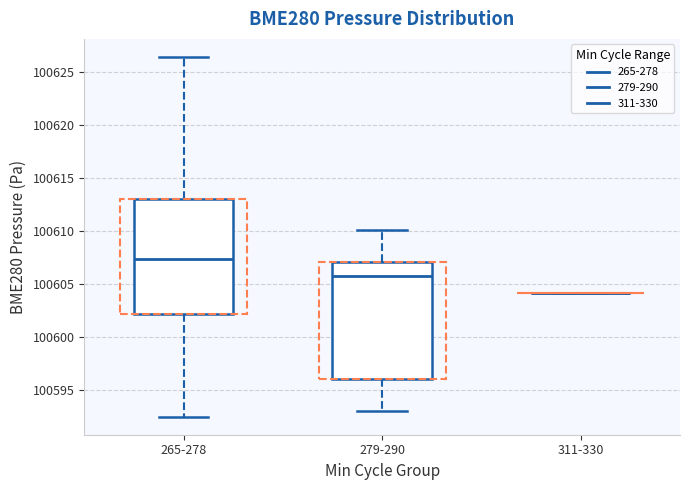

Reading left to right, read every box against the y-axis: the position of its median line, the range the box covers, and the ends of its whiskers. The values are not printed on the chart, so give them approximately, as read against the axis.

265-278: median 100607.5, box 100602.0 to 100613.0, whiskers 100592.5 to 100626.5
279-290: median 100606.0, box 100596.0 to 100607.0, whiskers 100593.0 to 100610.0
311-330: box collapsed to a line at 100604.0, whiskers 100604.0 to 100604.0